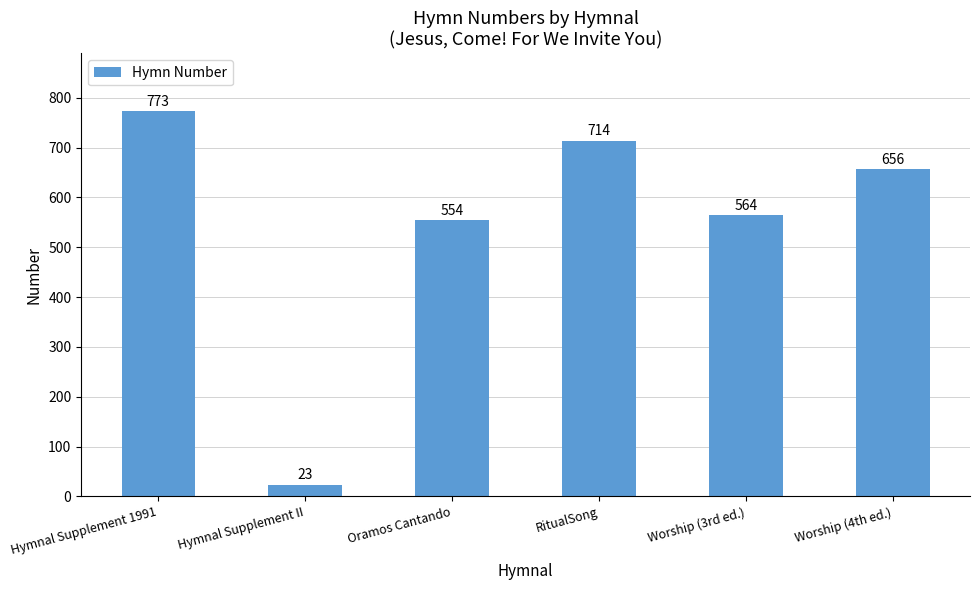

Reading left to right, extract all data points from this chart.

Hymnal Supplement 1991=773	Hymnal Supplement II=23	Oramos Cantando=554	RitualSong=714	Worship (3rd ed.)=564	Worship (4th ed.)=656